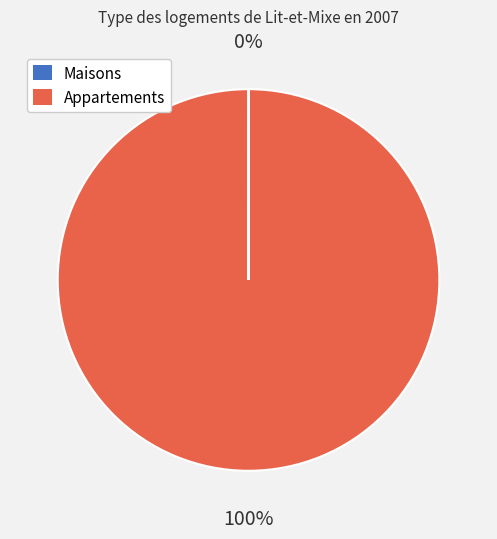

To the nearest percent, what is the difference between the largest and smallest slice percentages?

100%